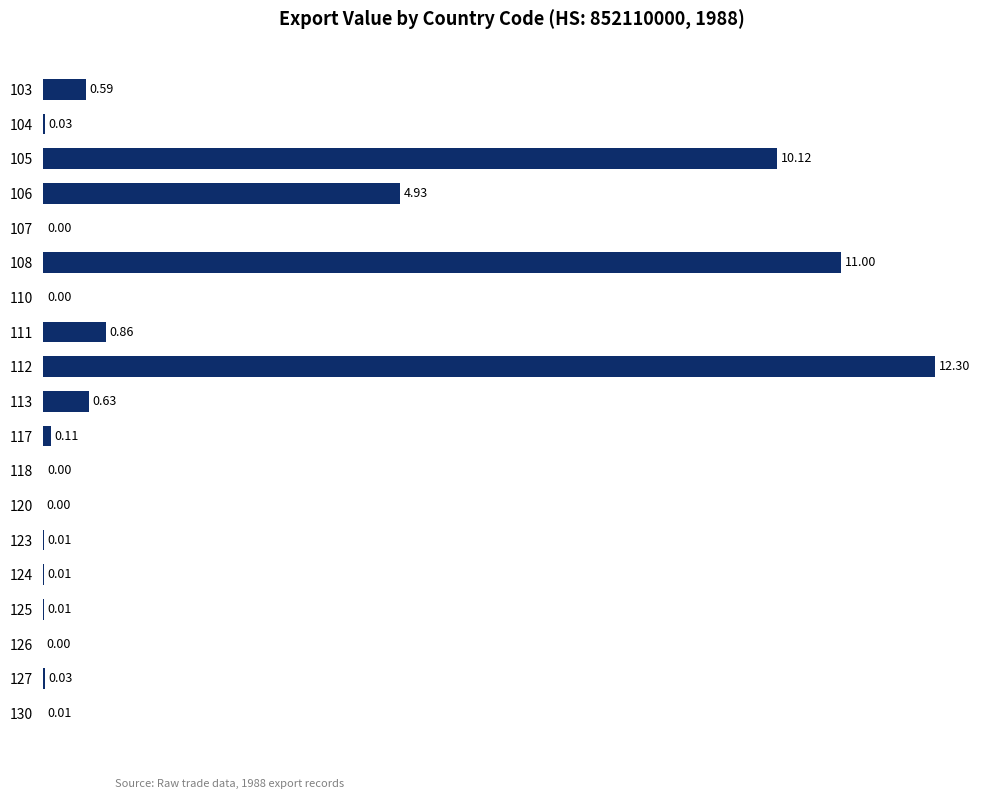

Between 130 and 112, which is larger?

112